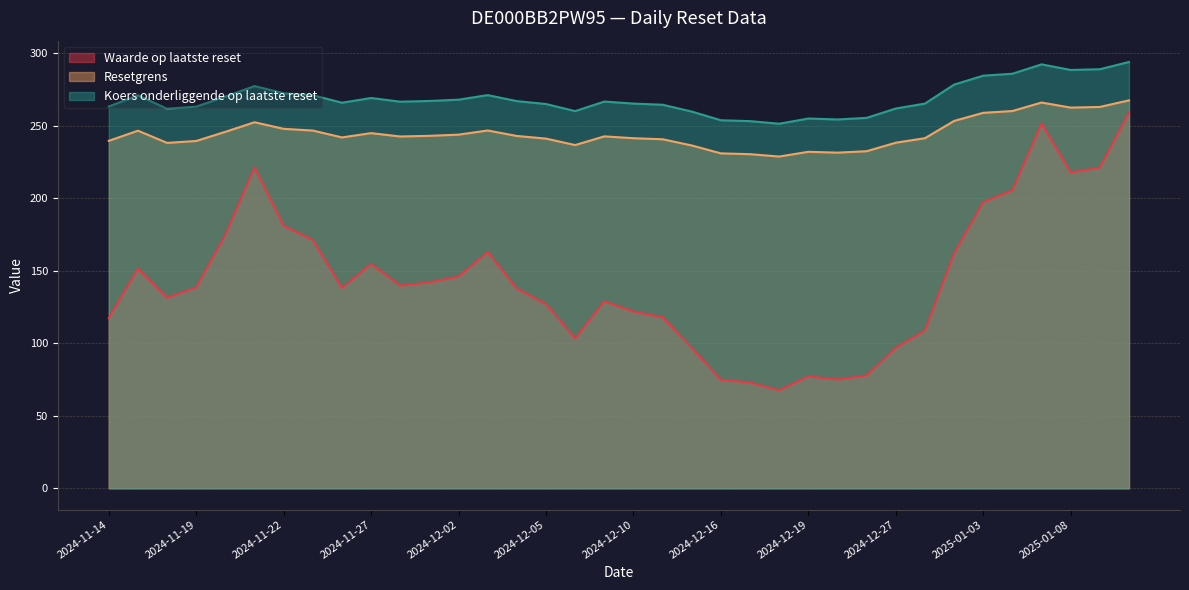

At which label does Waarde op laatste reset reach its minimum?

2024-12-18